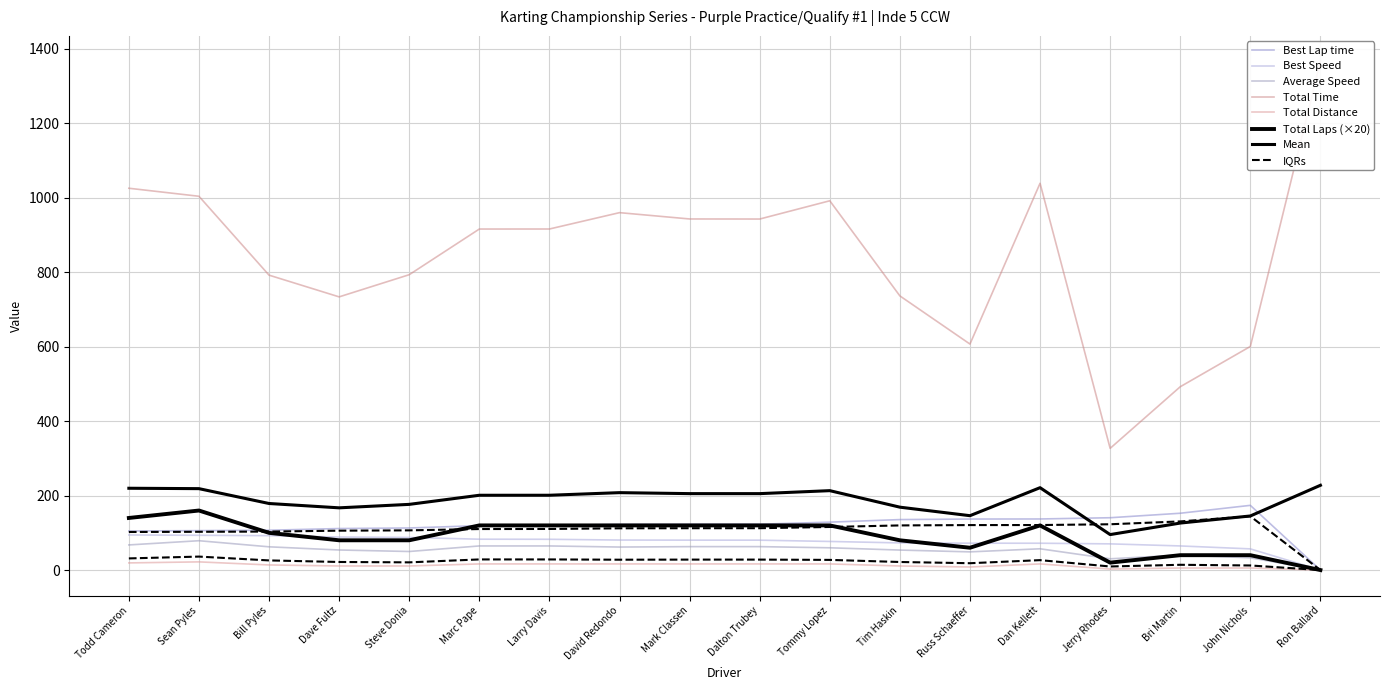

Does the chart display data point markers on the line(s)?

No